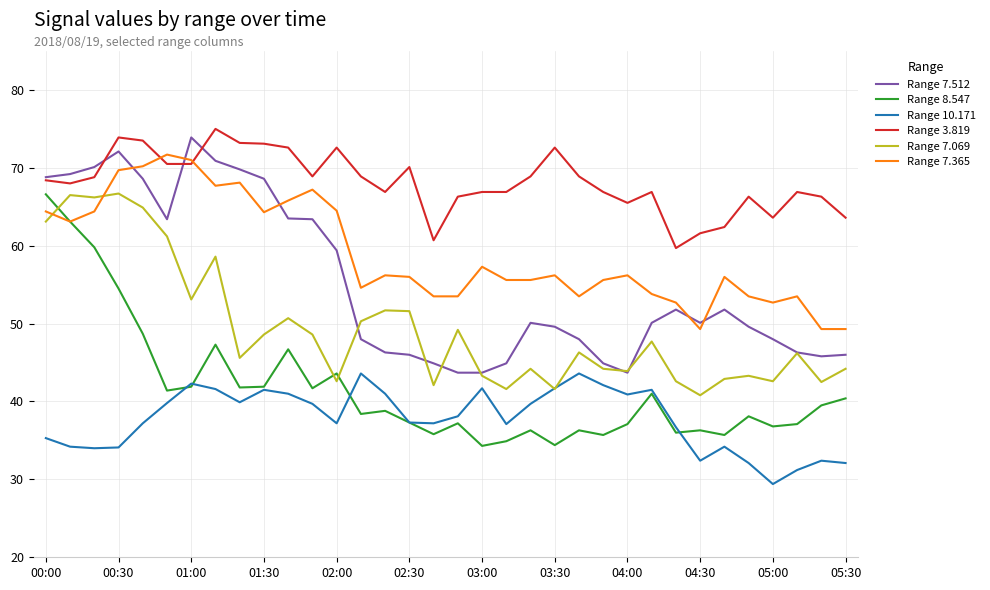

True or false: Range 10.171 and Range 3.819 intersect in this chart.

False